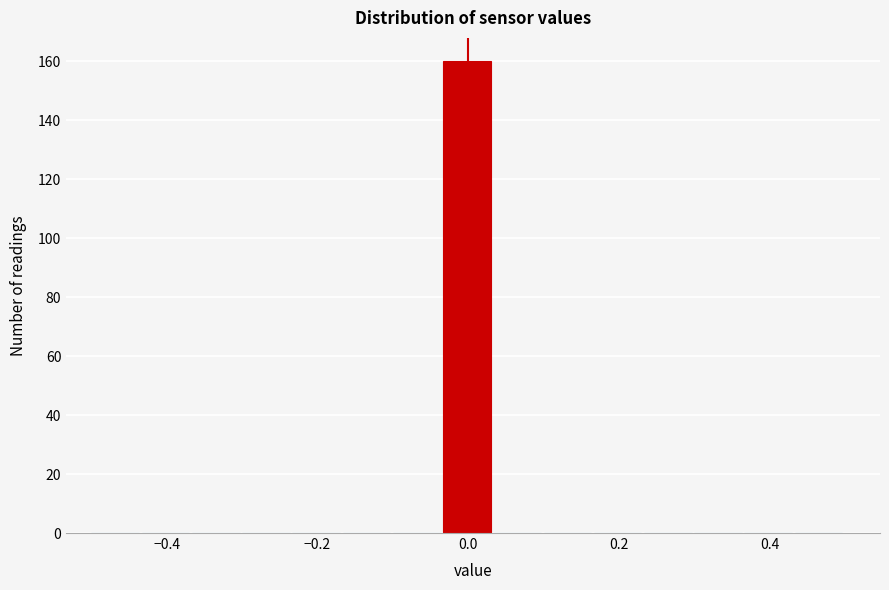

Read against the x-axis, roughly where is the centre of the tallest bar?

0.00